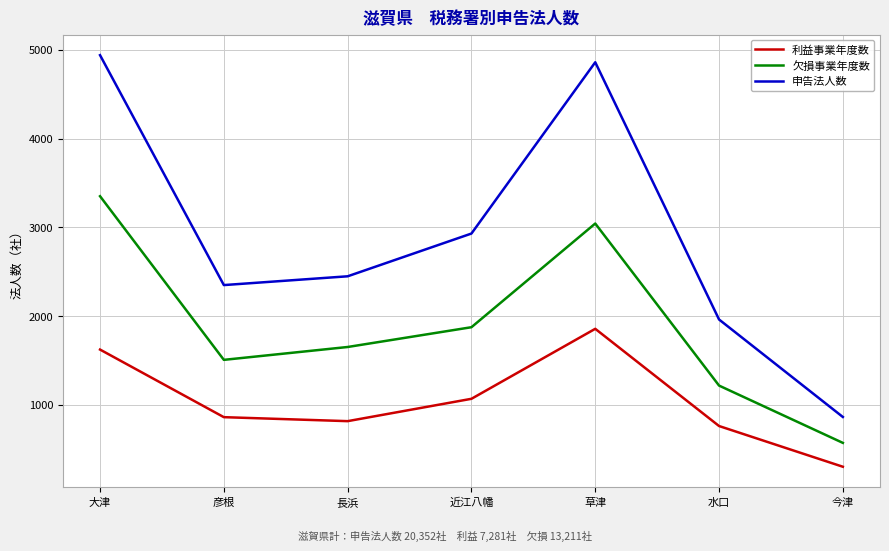

Which series has the widest spread of values?

申告法人数